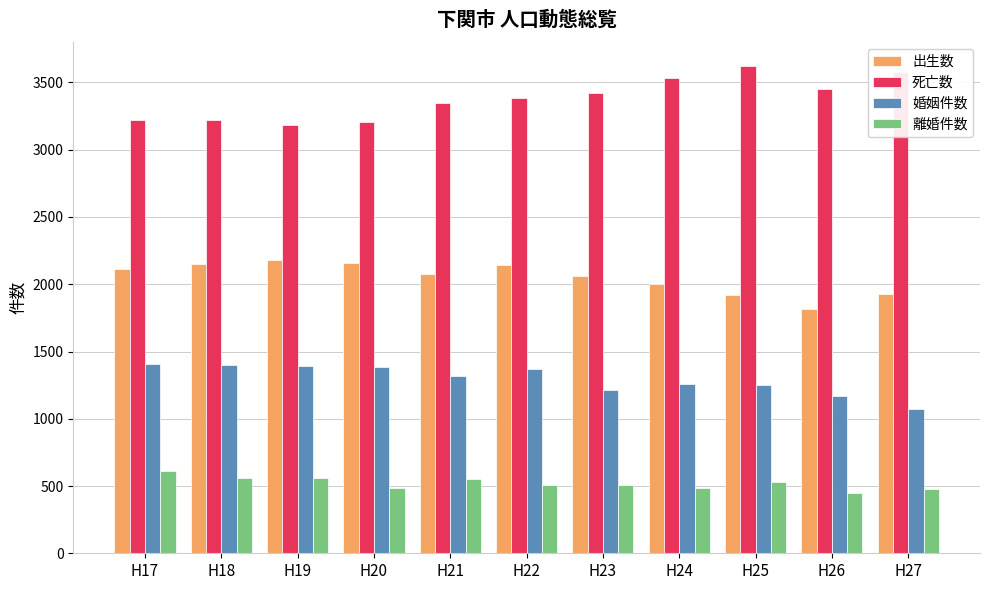

What is the difference between the 婚姻件数 values at H27 and H17?

330